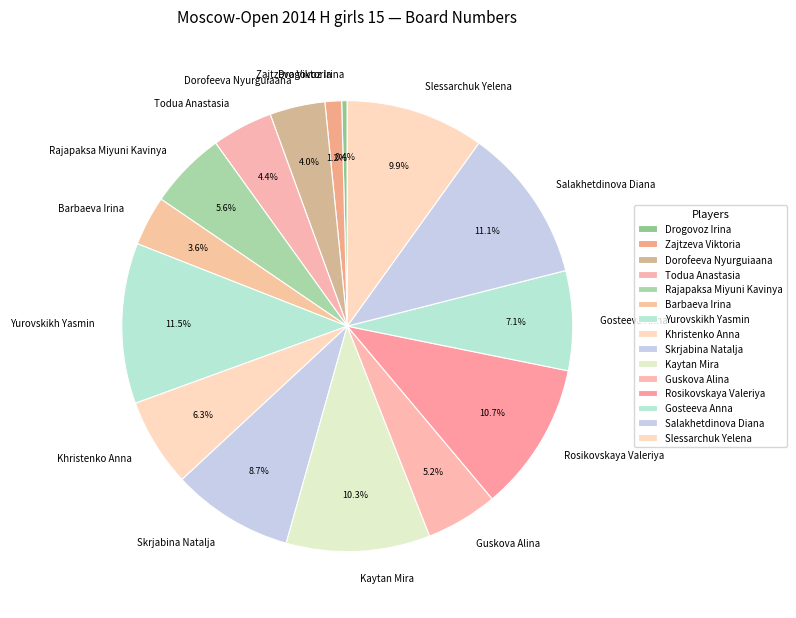

How much of the chart is everything except Barbaeva Irina?

96.4%